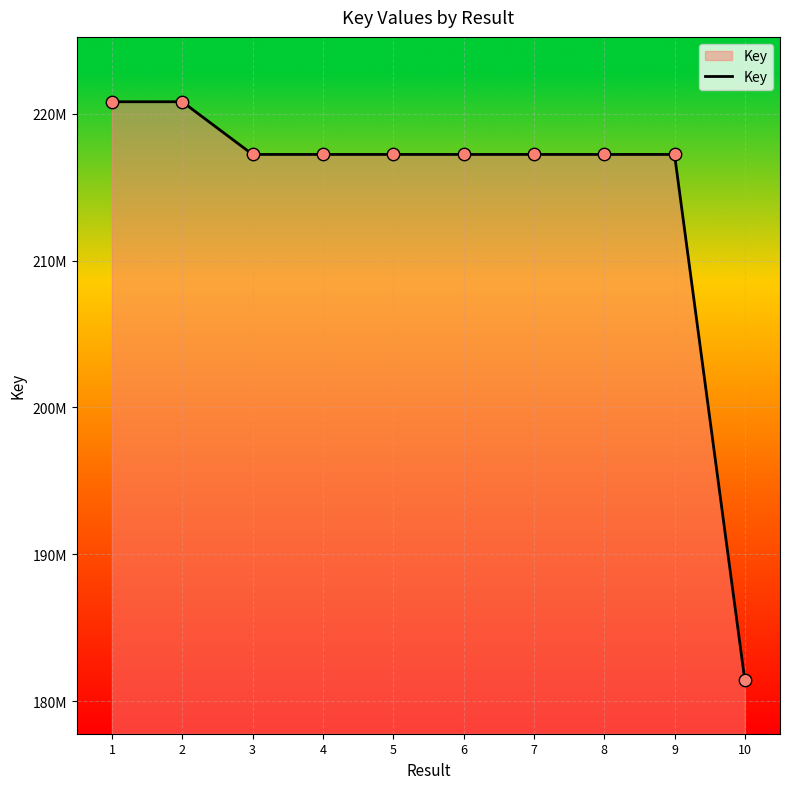

Which has a higher value, 5 or 9?

5